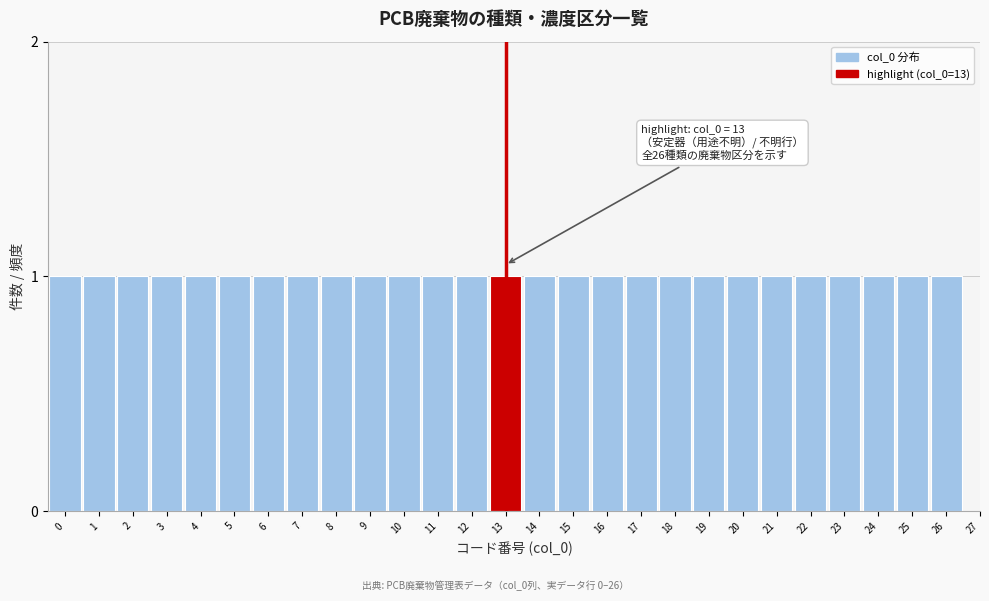

Reading left to right, extract all data points from this chart.

0=1	1=1	2=1	3=1	4=1	5=1	6=1	7=1	8=1	9=1	10=1	11=1	12=1	13=1	14=1	15=1	16=1	17=1	18=1	19=1	20=1	21=1	22=1	23=1	24=1	25=1	26=1	27=0